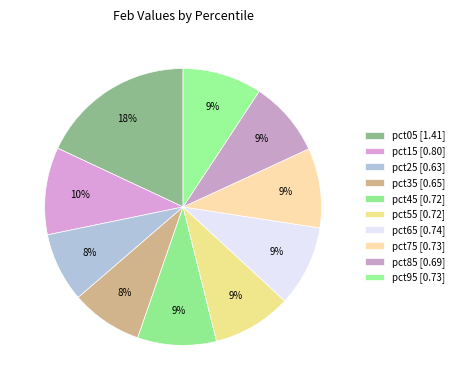

The pct95 slice represents 1% of the pie. True or false?

False